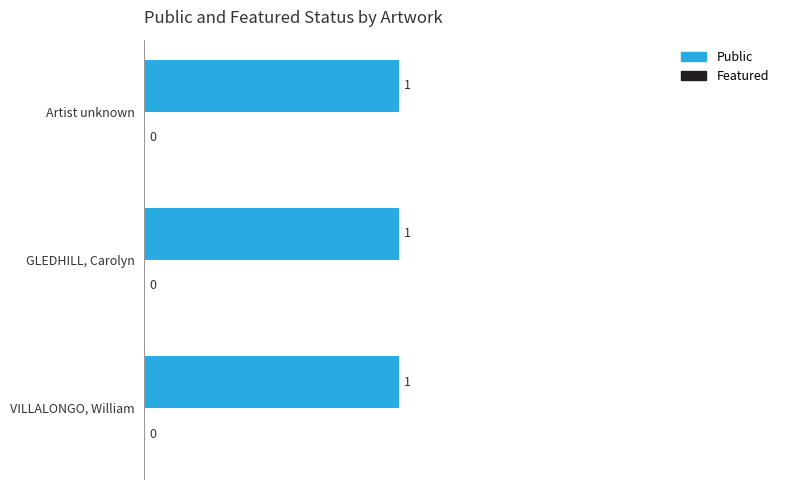

Between VILLALONGO, William and GLEDHILL, Carolyn, which series saw the biggest shift?

public